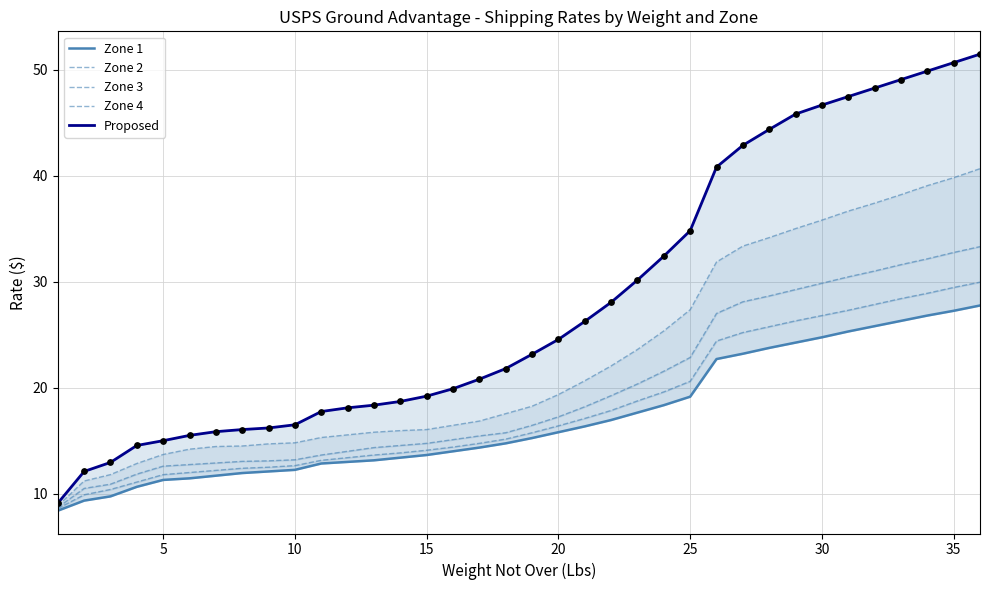

Is the value of Zone 2 at 20 greater than the value of Zone 1 at 30?

No